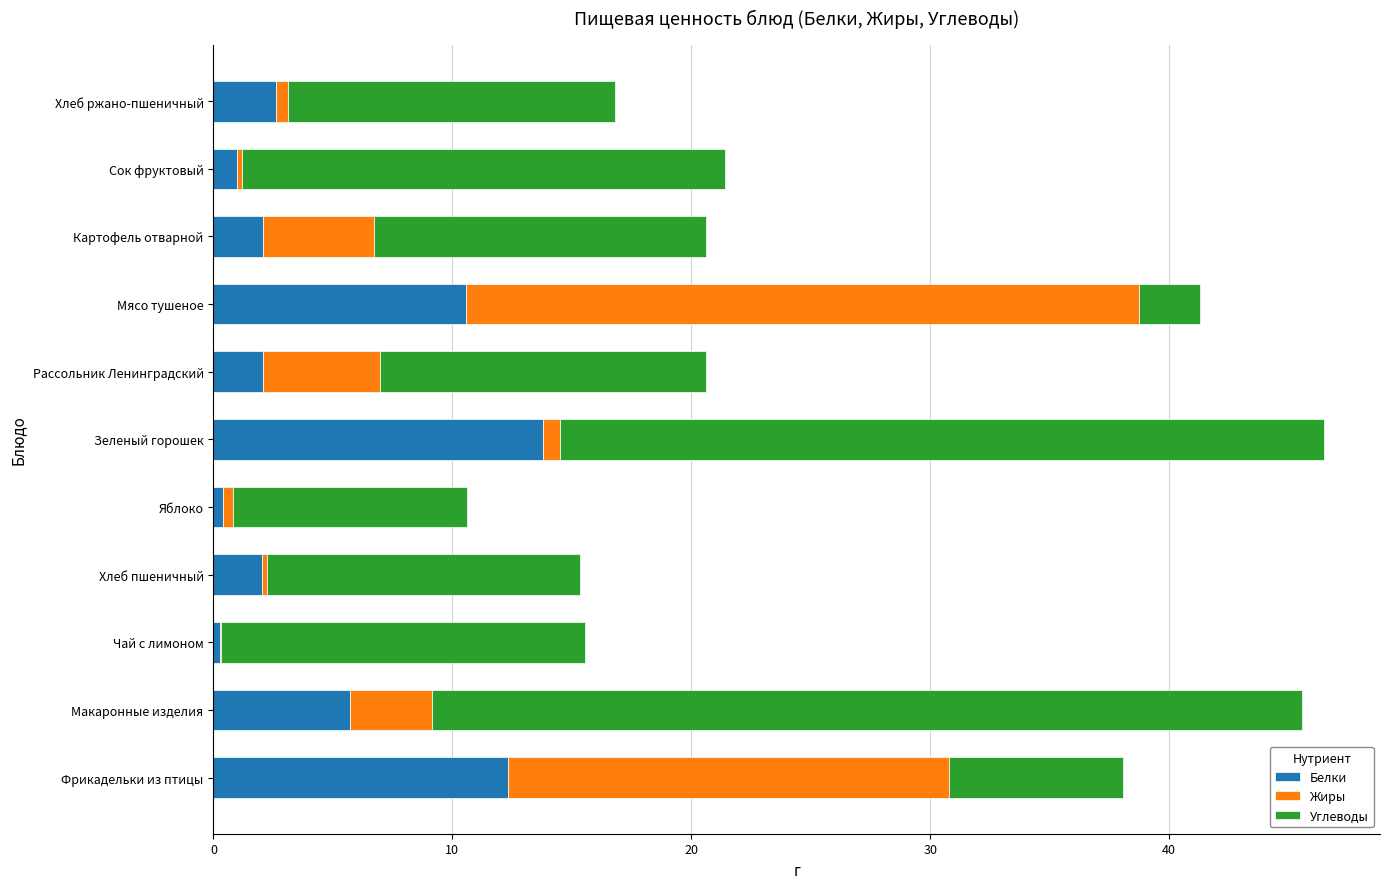

True or false: Белки has a value of 1.0 at Сок фруктовый.

True